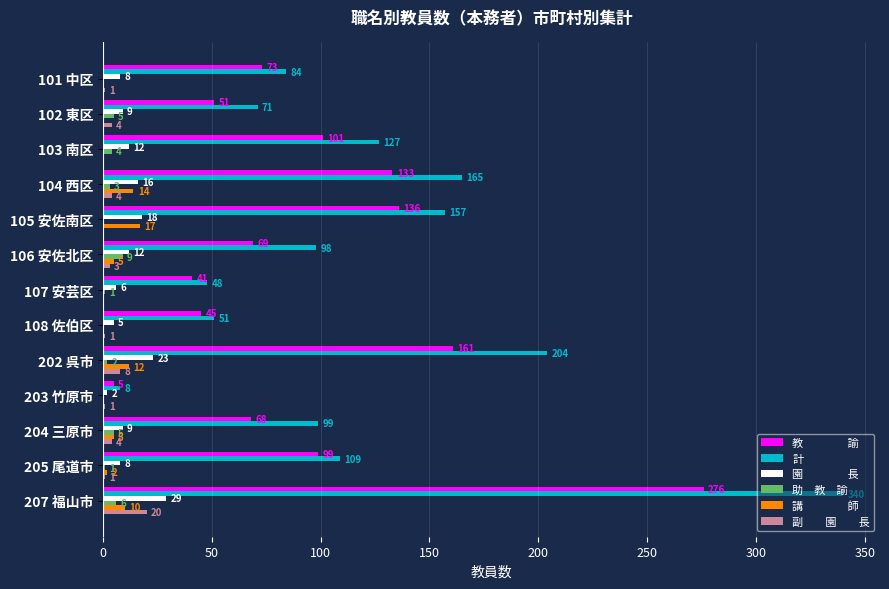

What is the maximum value shown in the chart?

340